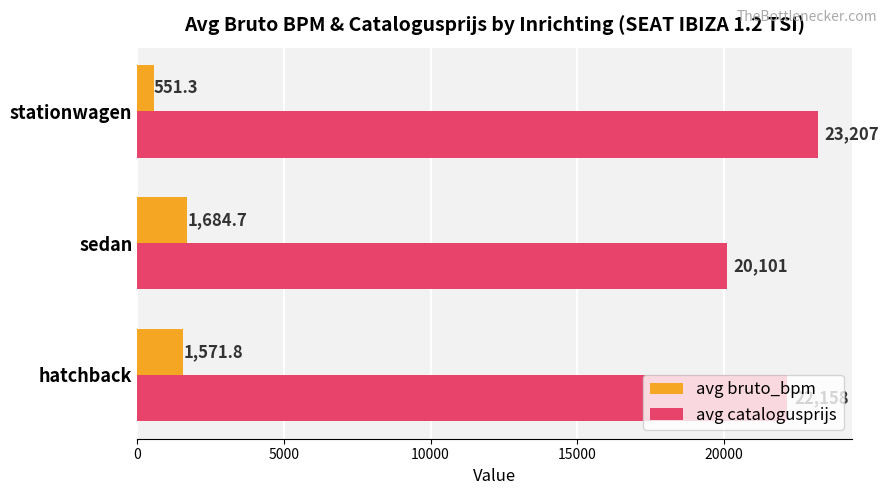

Is it true that avg catalogusprijs equals 40026.5 at stationwagen?

False